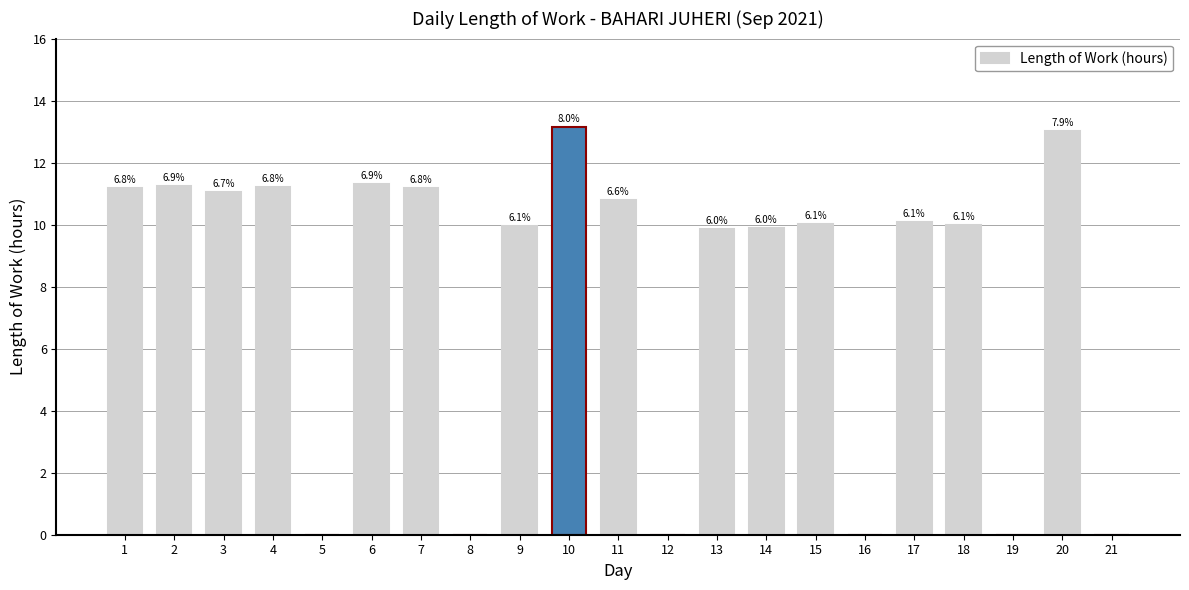

Are the bars grouped side by side (vs. stacked)?

No